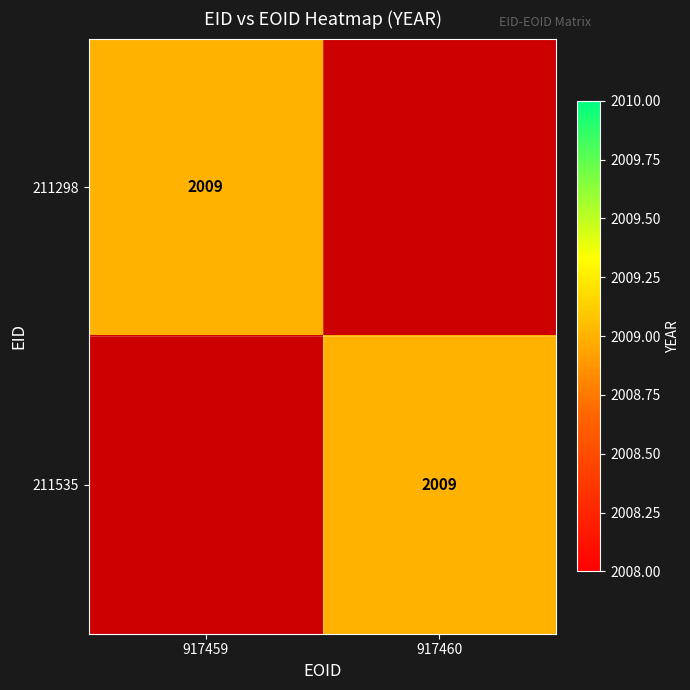

The 211535 series shows 3265 at 917460. True or false?

False